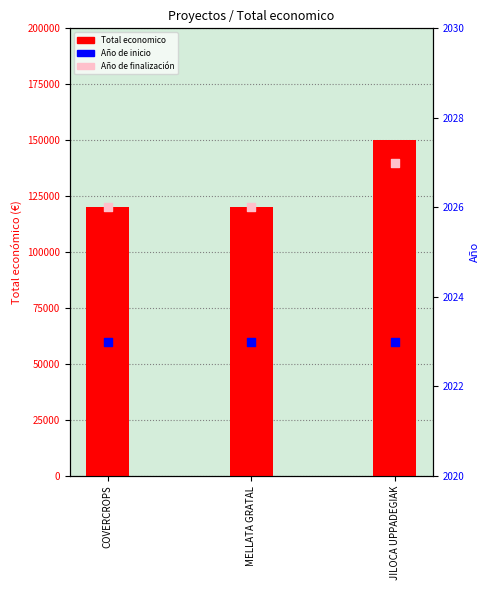

Is the value of Año de finalización at MELLATA GRATAL greater than the value of Total economico at MELLATA GRATAL?

No